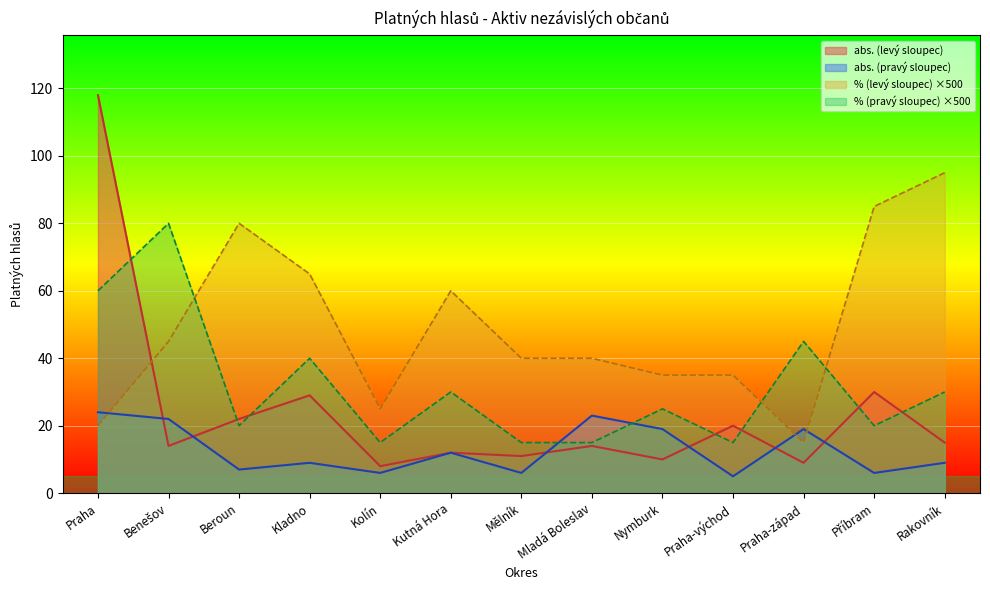

What is the spread (max minus min) of values at Mělník?

34